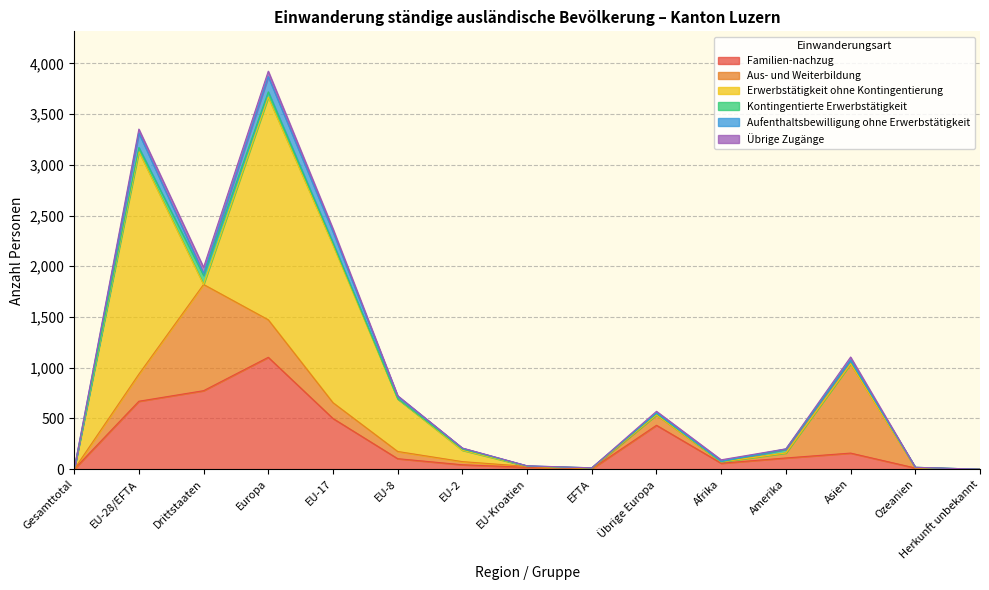

What is the label of the 9th point from the right?

EU-2